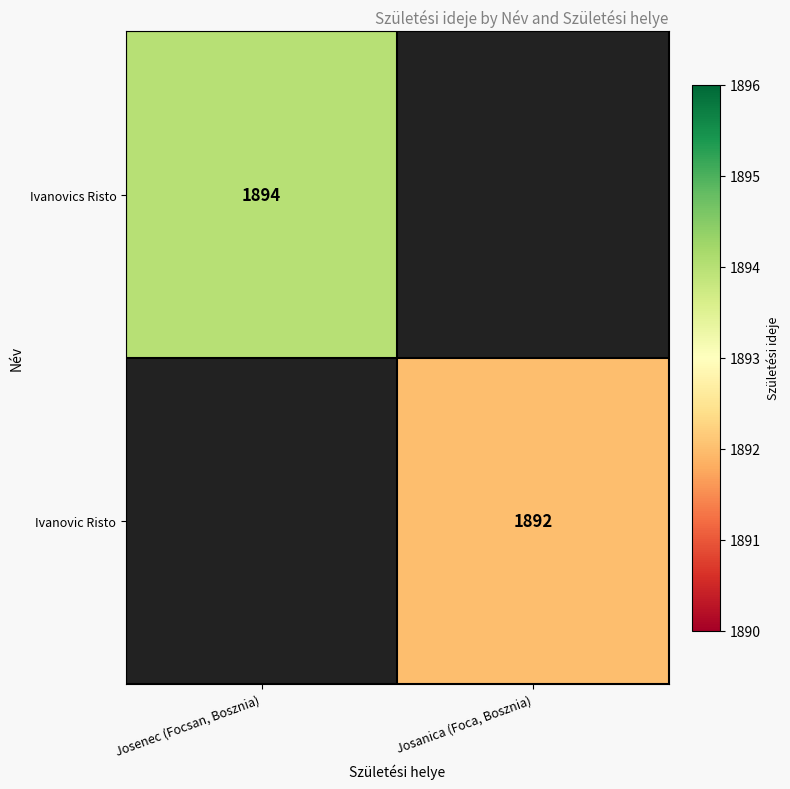

Is it true that Ivanovic Risto equals 1892 at Josanica (Foca, Bosznia)?

True